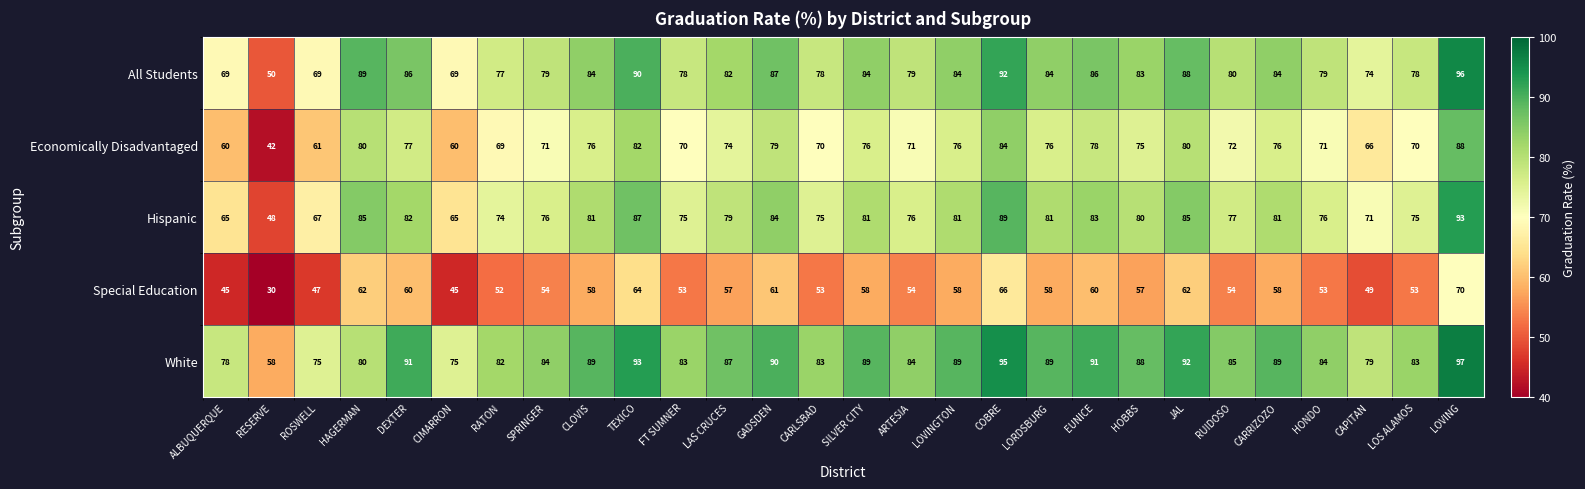

Rank the series at ALBUQUERQUE from lowest to highest value.

Special Education, Economically Disadvantaged, Hispanic, All Students, White